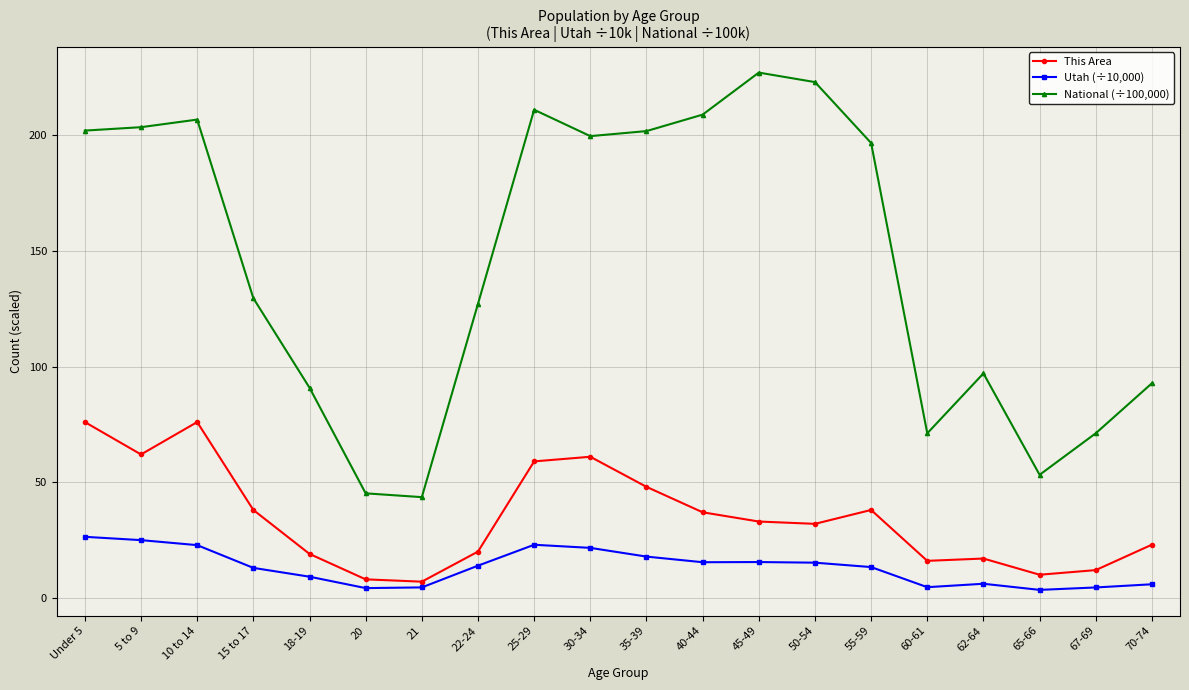

What is the minimum value shown in the chart?

3.4